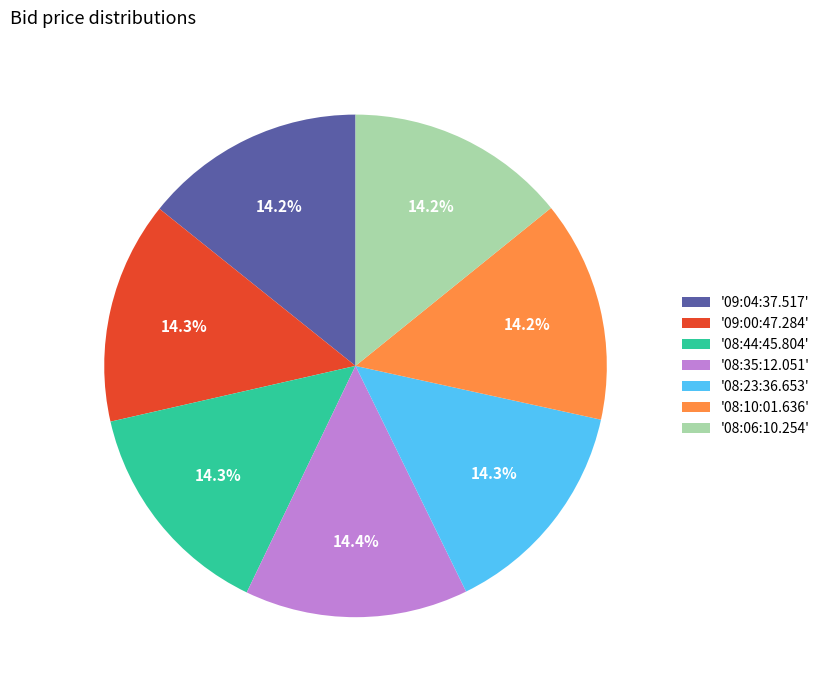

What percentage do '08:35:12.051' and '09:00:47.284' together represent?

28.7%